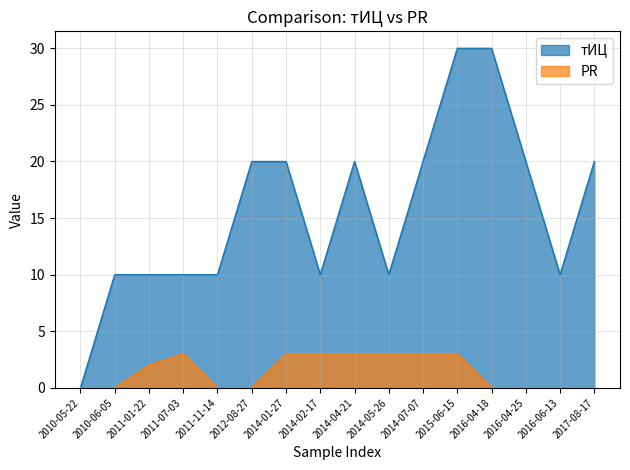

What is the maximum value for PR?

3